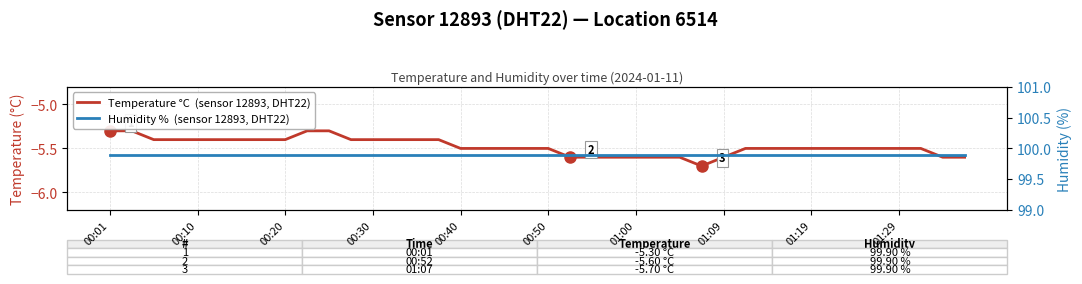

Reading left to right, extract all data points from this chart.

Temperature °C  (sensor 12893, DHT22): -5.3	-5.3	-5.4	-5.4	-5.4	-5.4	-5.4	-5.4	-5.4	-5.3	-5.3	-5.4	-5.4	-5.4	-5.4	-5.4	-5.5	-5.5	-5.5	-5.5	-5.5	-5.6	-5.6	-5.6	-5.6	-5.6	-5.6	-5.7	-5.6	-5.5	-5.5	-5.5	-5.5	-5.5	-5.5	-5.5	-5.5	-5.5	-5.6	-5.6
Humidity %  (sensor 12893, DHT22): 99.9	99.9	99.9	99.9	99.9	99.9	99.9	99.9	99.9	99.9	99.9	99.9	99.9	99.9	99.9	99.9	99.9	99.9	99.9	99.9	99.9	99.9	99.9	99.9	99.9	99.9	99.9	99.9	99.9	99.9	99.9	99.9	99.9	99.9	99.9	99.9	99.9	99.9	99.9	99.9